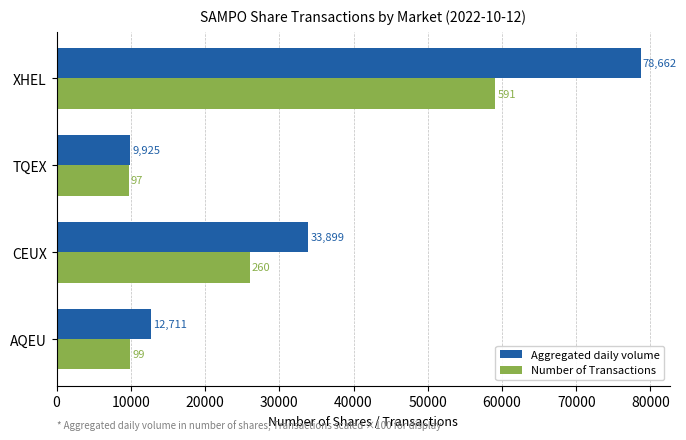

True or false: Number of Transactions has a value of 31796 at XHEL.

False